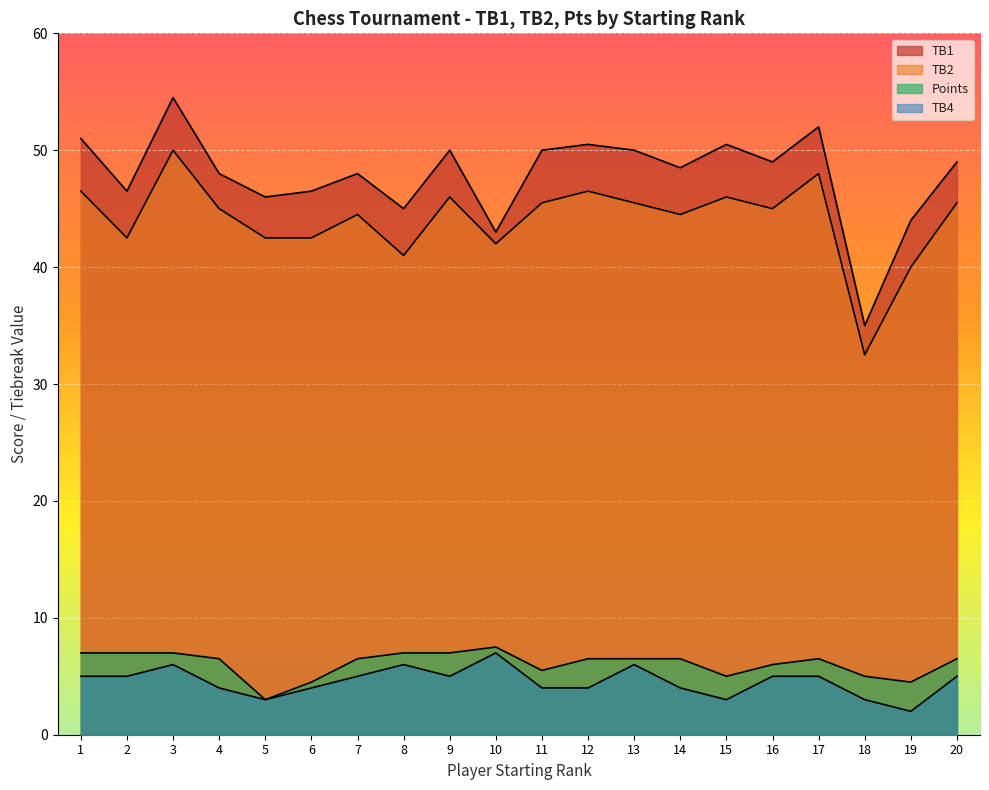

What is the difference between the highest and lowest values at 3?

48.5